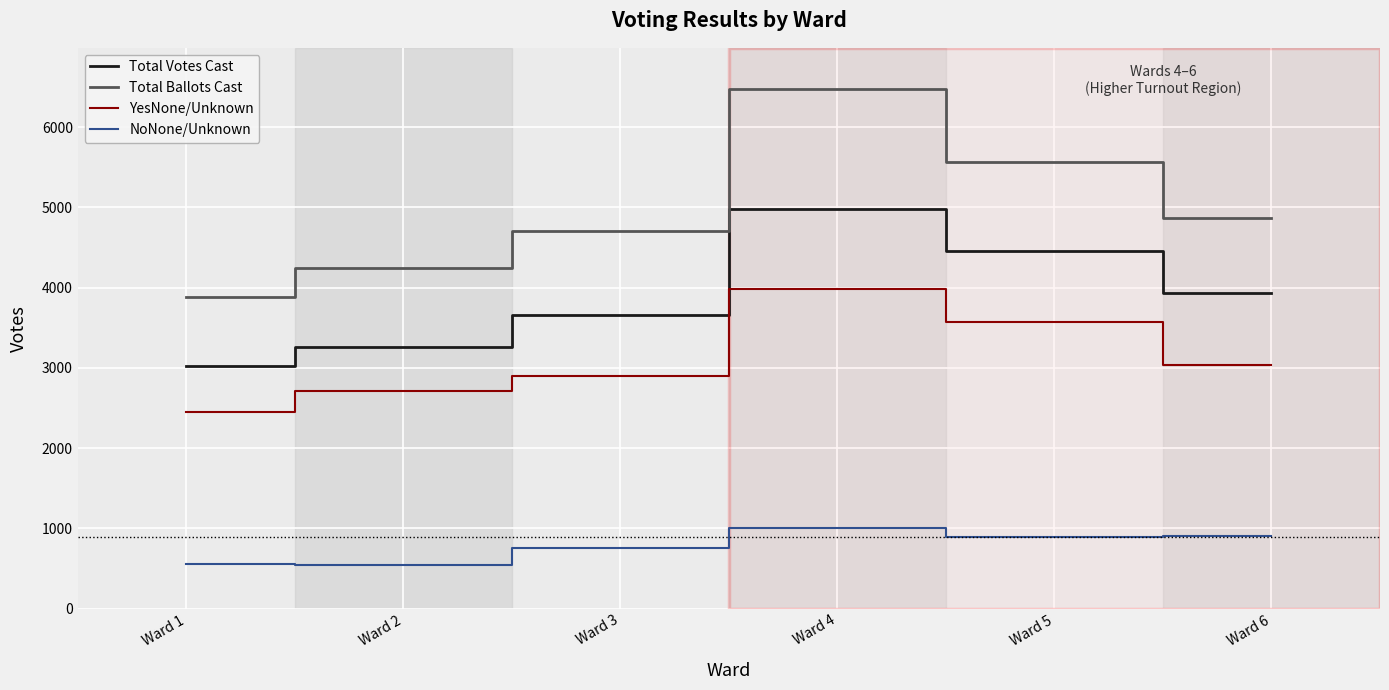

At how many categories does at least one series exceed 1137?

6